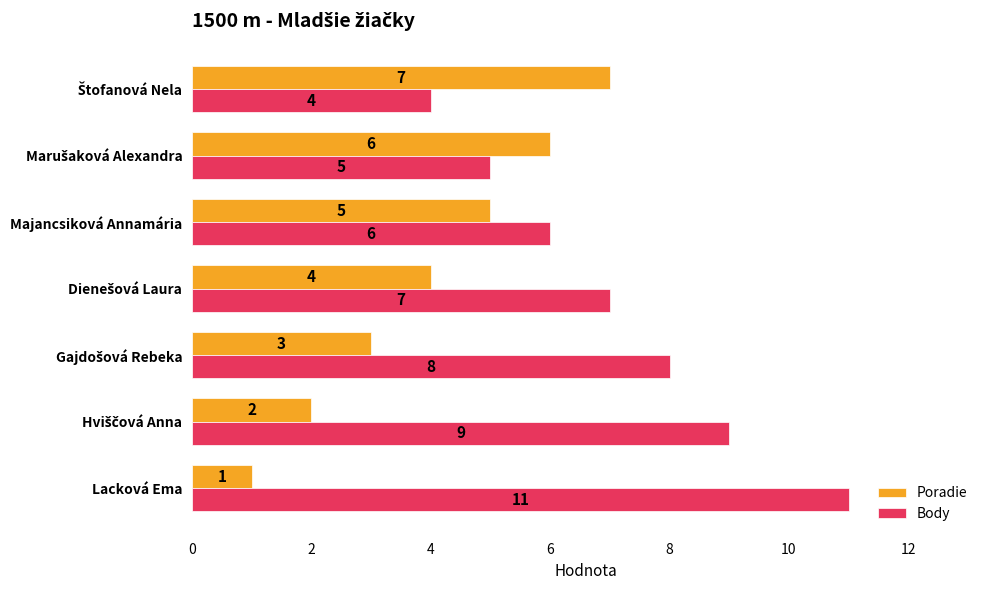

What is the maximum value shown in the chart?

11